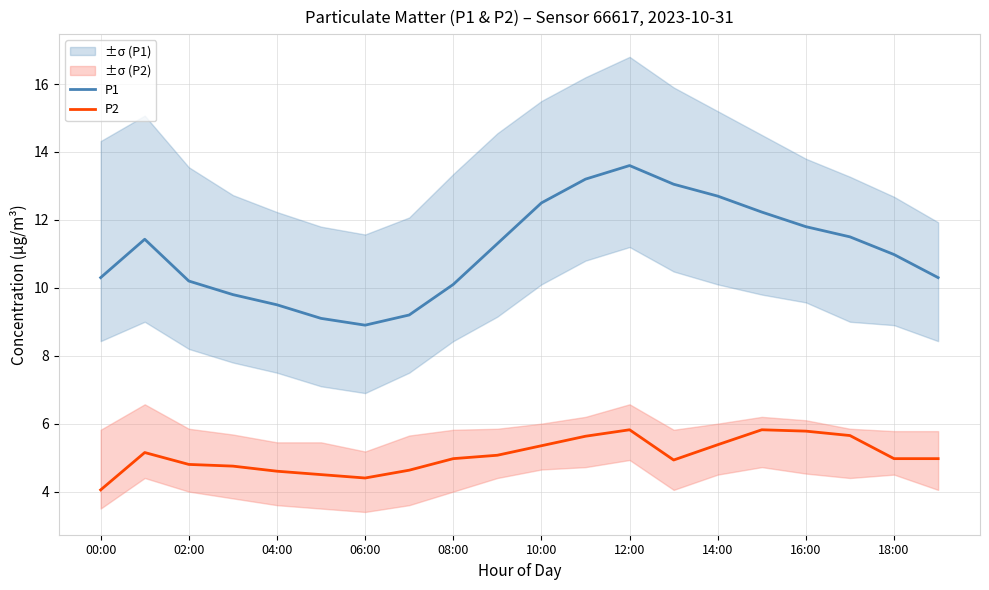

At how many categories does at least one series exceed 7?

20